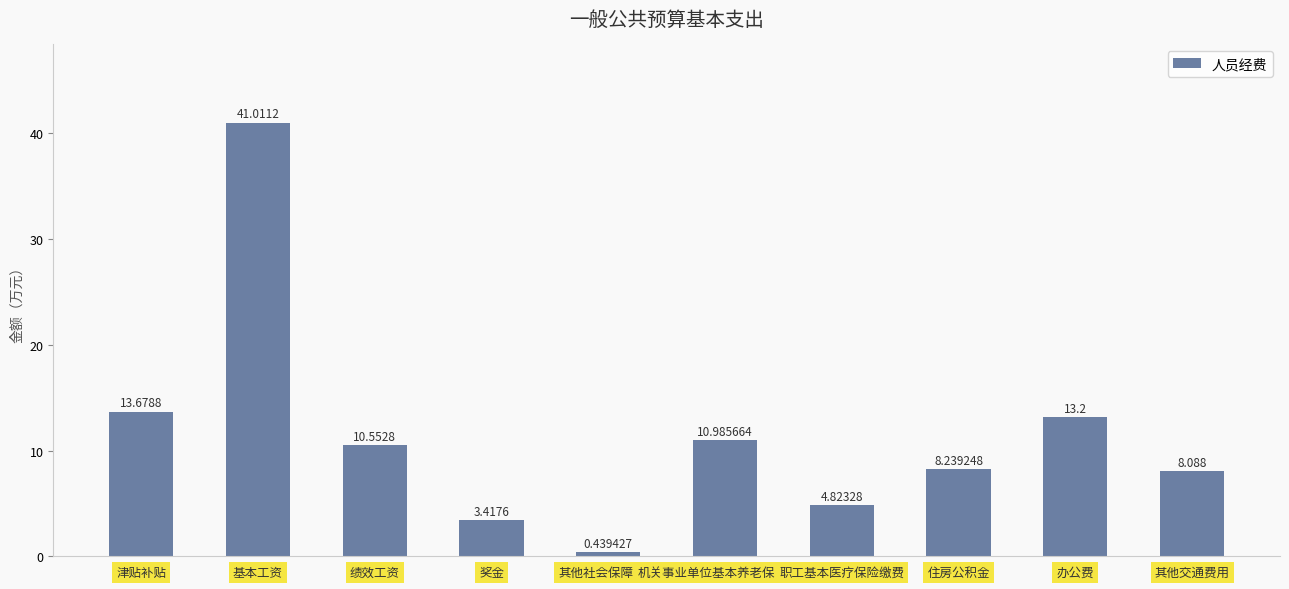

Which label corresponds to the smallest value in the chart?

其他社会保障缴费